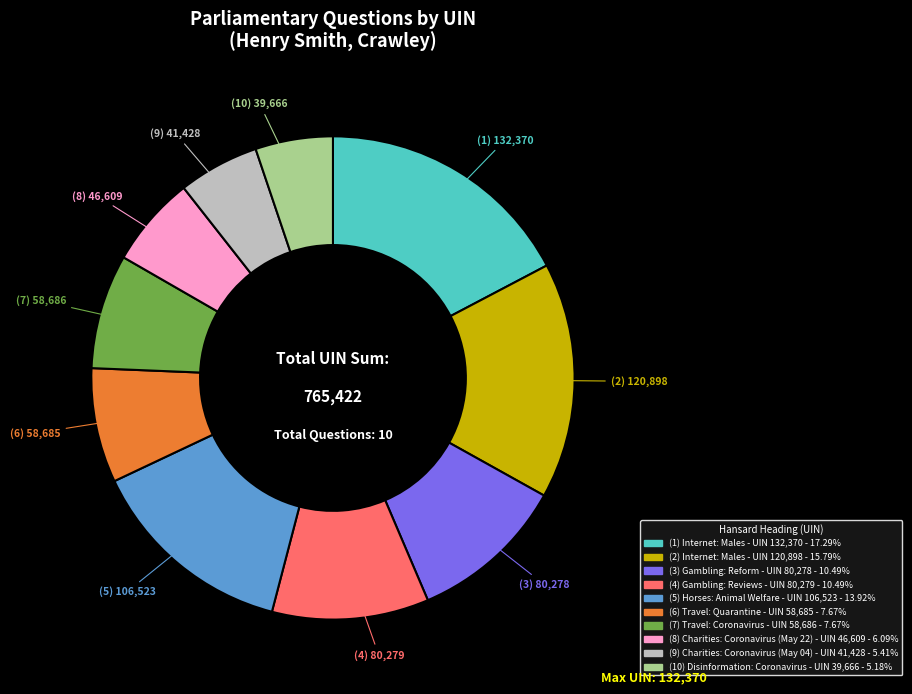

Is there a majority slice in this chart?

No